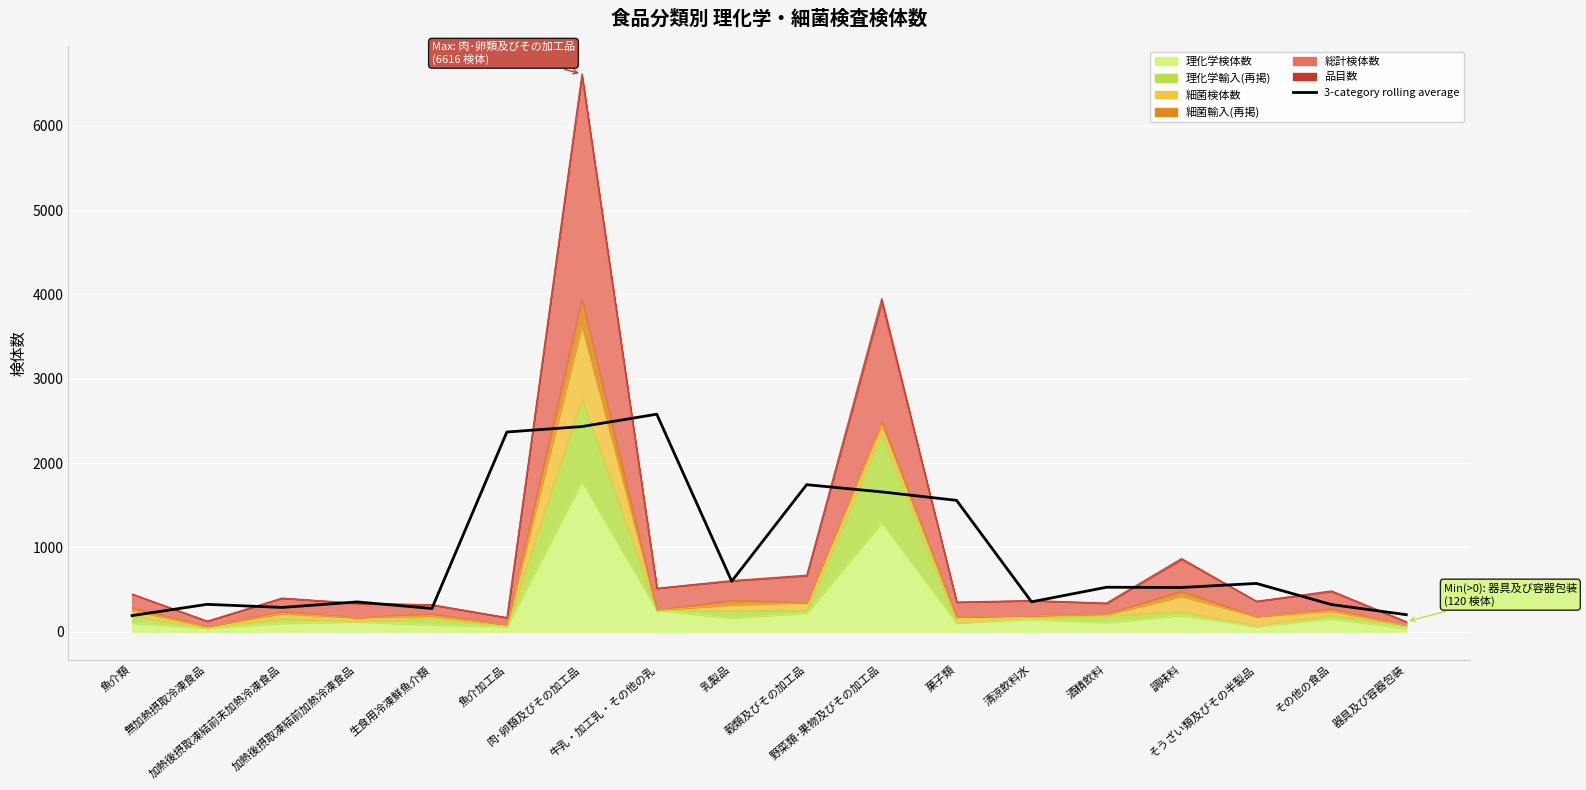

How many points are lower than both their immediate neighbors (excluding endpoints)?

5